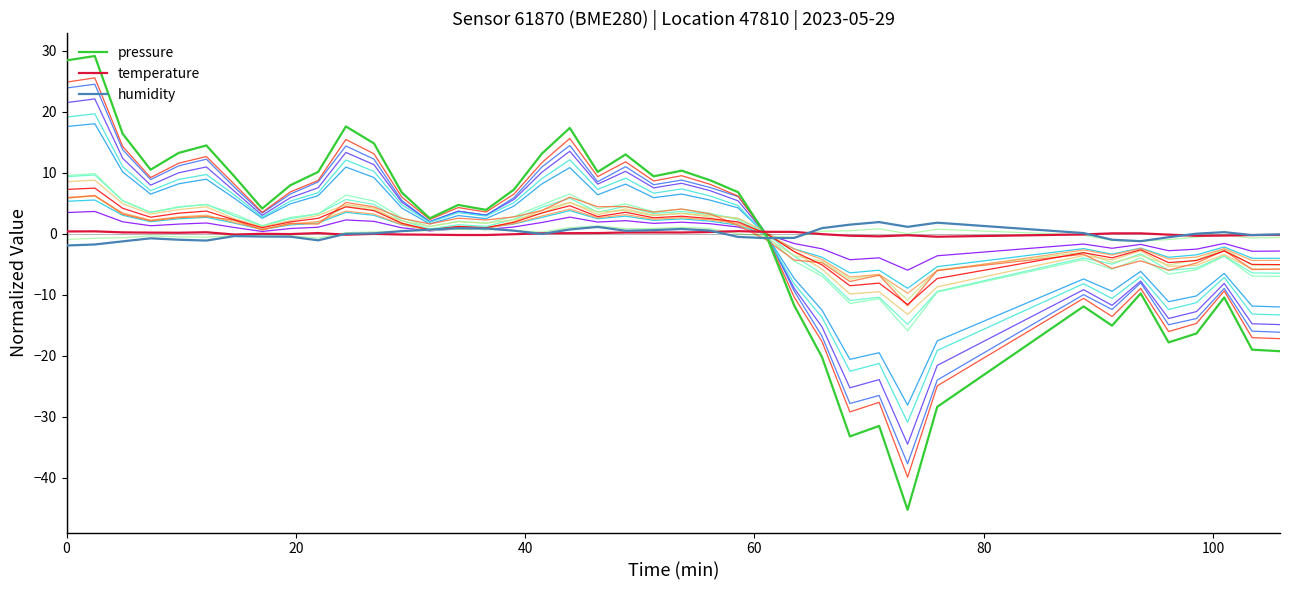

What is the minimum value shown in the chart?

-45.3